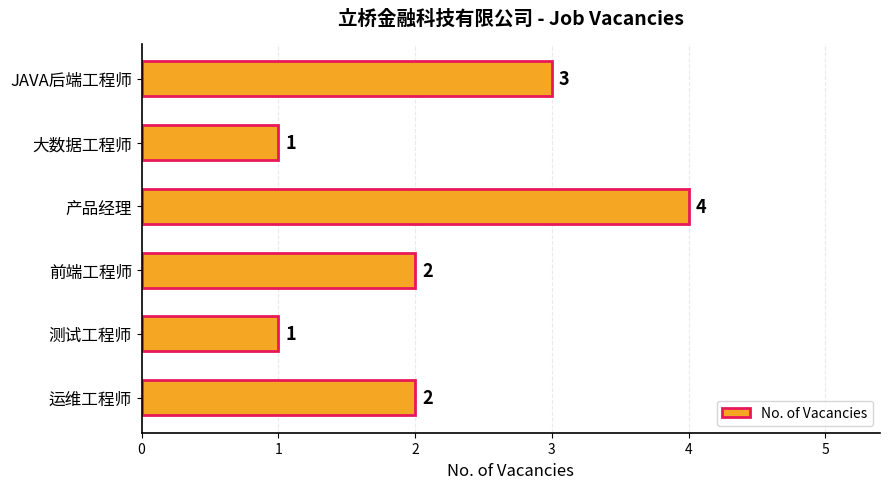

Count the values in the range 1 to 3.

5